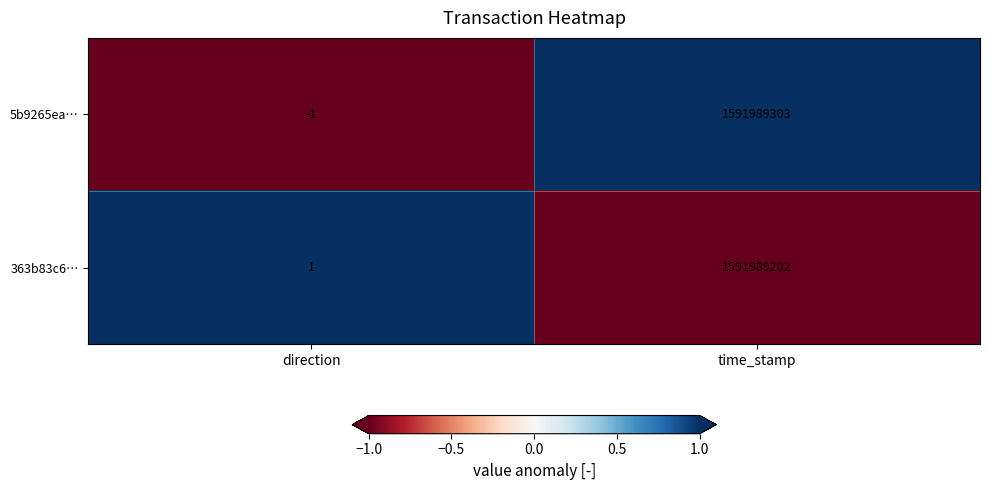

Reading left to right, what are all the values shown in this chart?

5b9265ea…: direction=-1	time_stamp=1591989303
363b83c6…: direction=1	time_stamp=1591989202